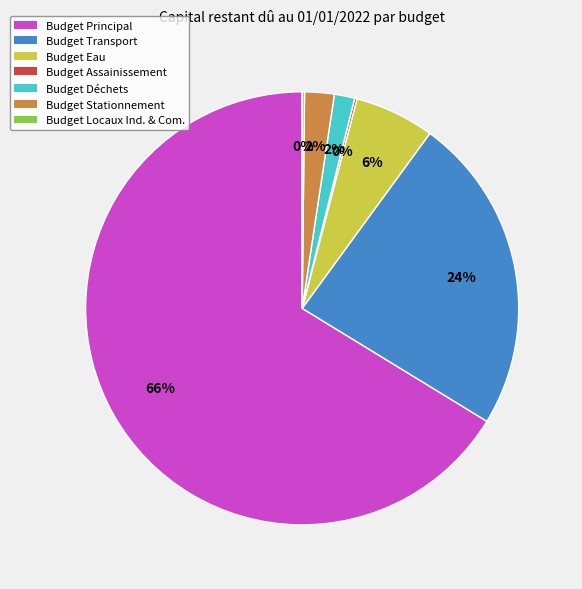

Is there a majority slice in this chart?

Yes